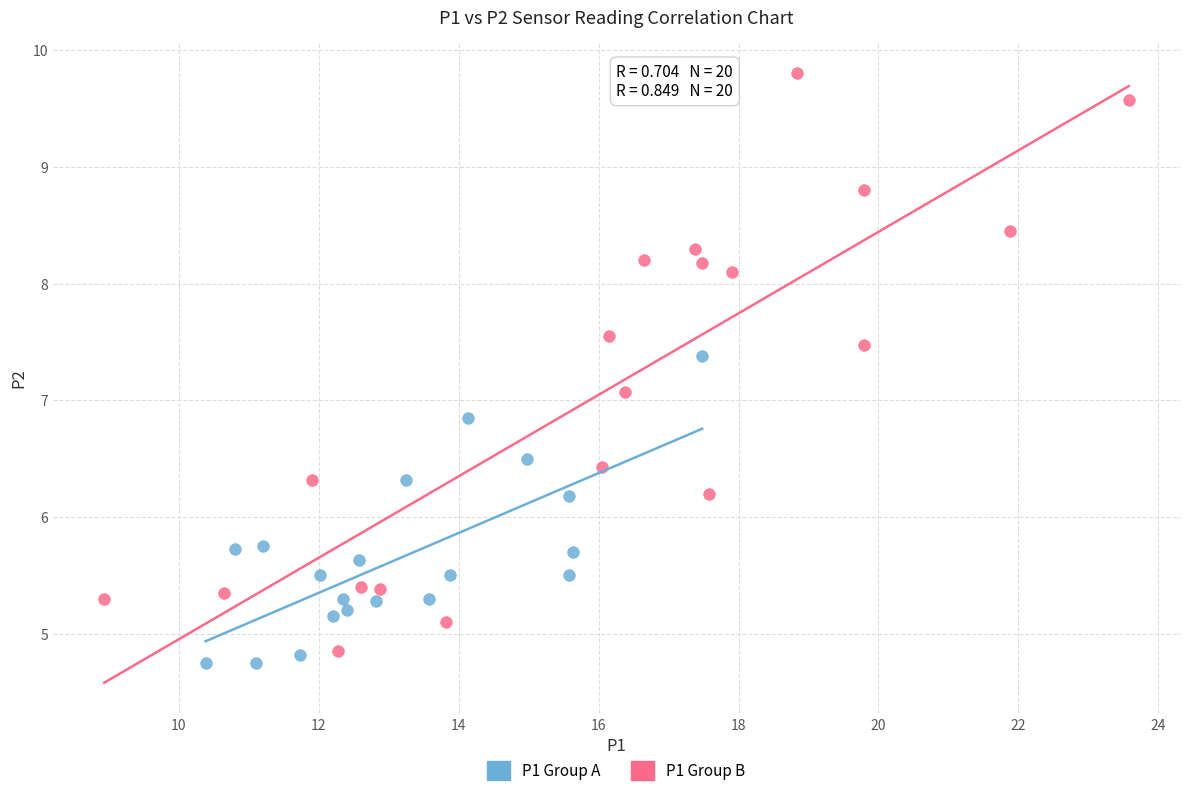

Which series has the largest Y range (max minus min)?

P1 Group B